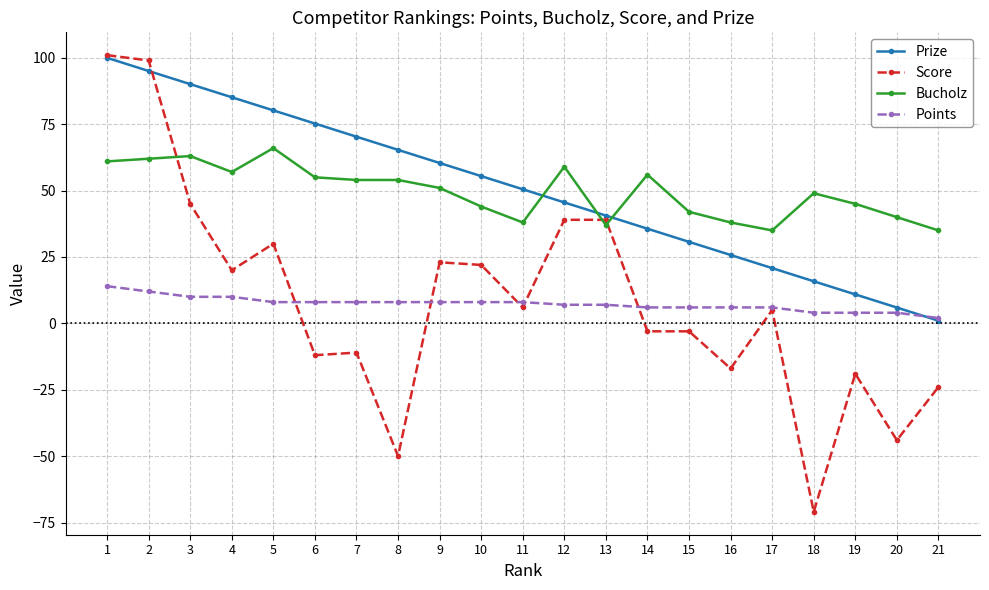

Where is the first local minimum for Score?

4